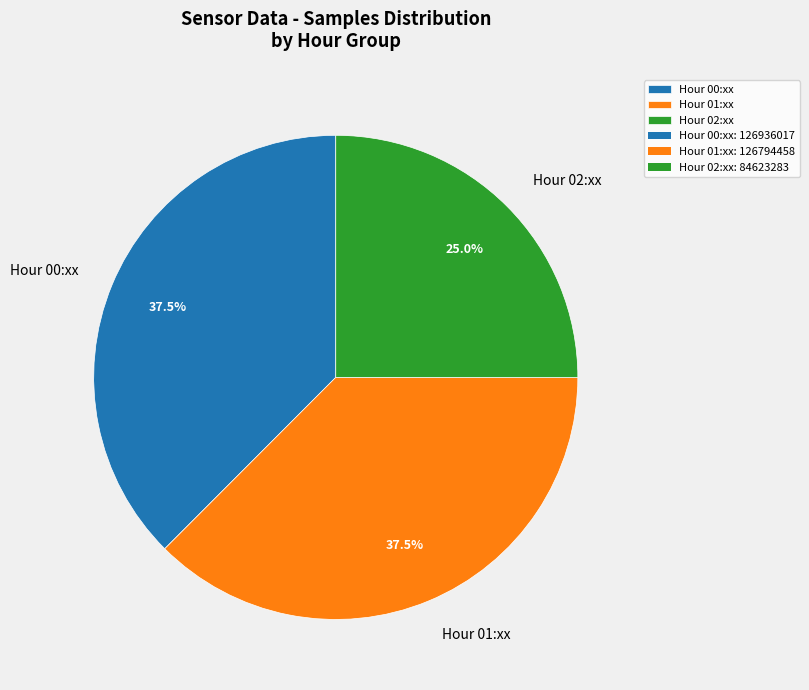

What is the ratio of the value at Hour 02:xx to the value at Hour 01:xx?

0.7